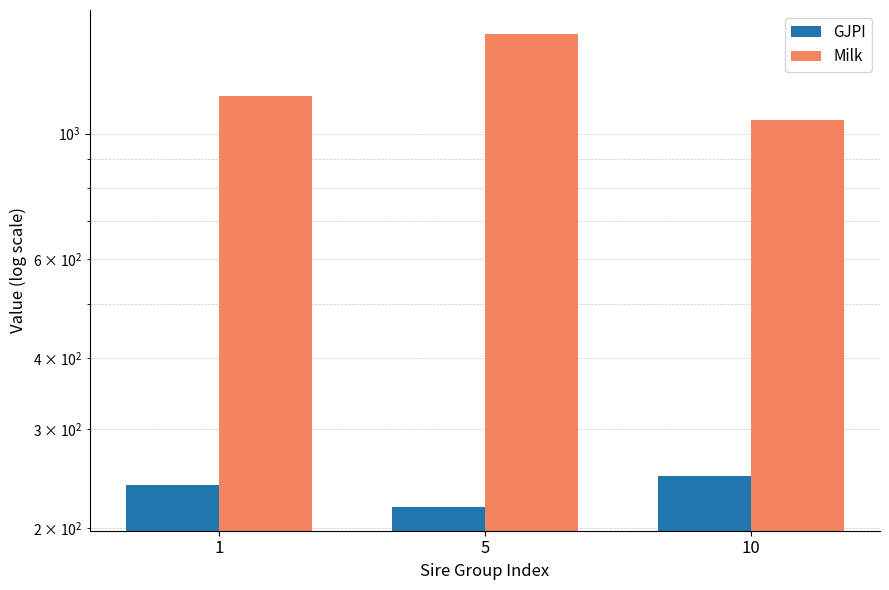

How many GJPI values are between 218 and 247?

3